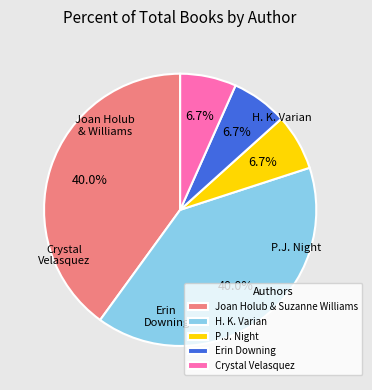

Is it true that Joan Holub & Suzanne Williams is 52% of the pie?

False